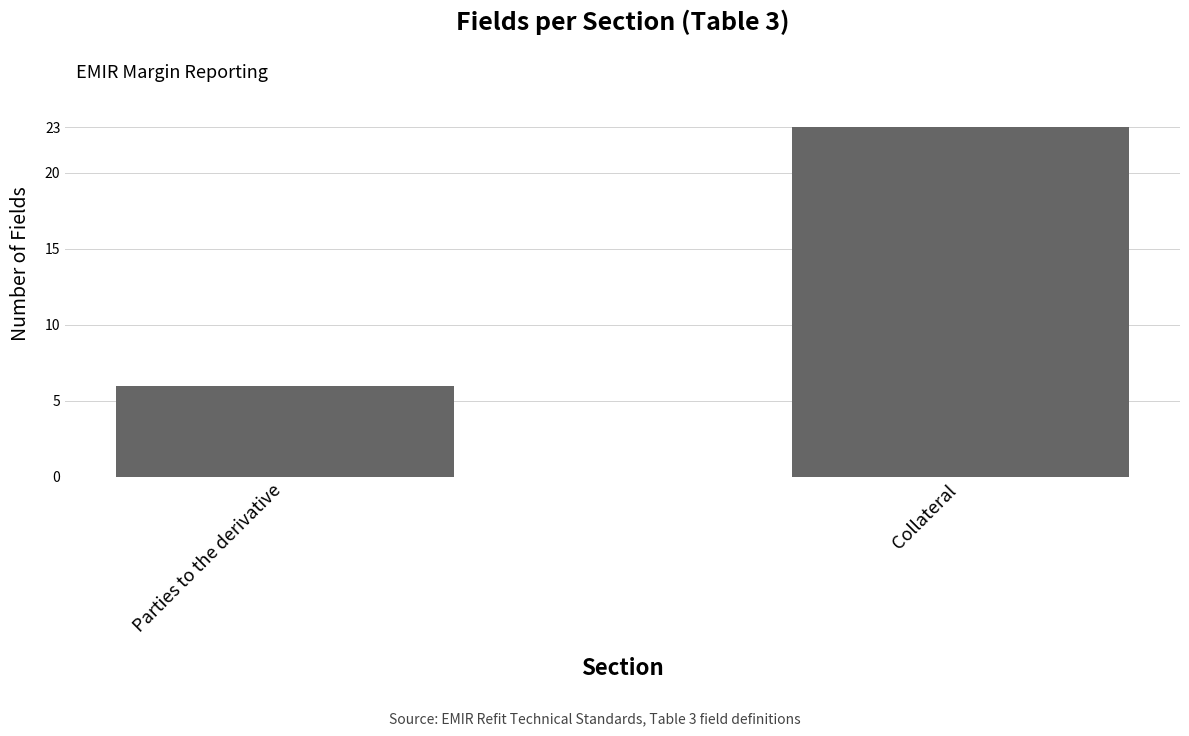

What is the change in value from Parties to the derivative to Collateral?

+17